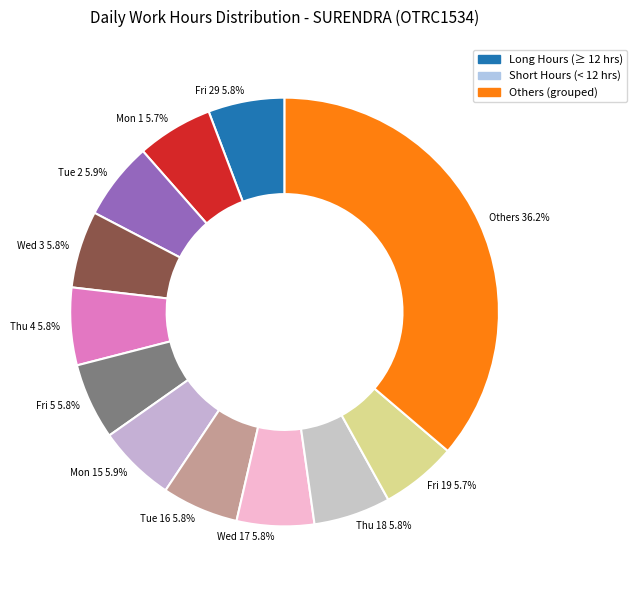

How many segments does this pie chart have?

12